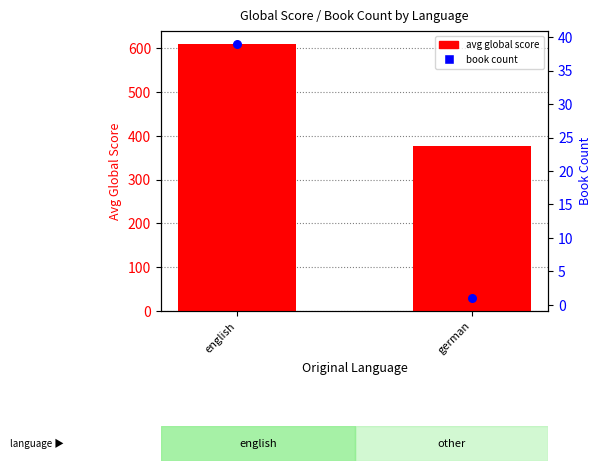

Is the value of book count at english greater than the value of avg global score at english?

No